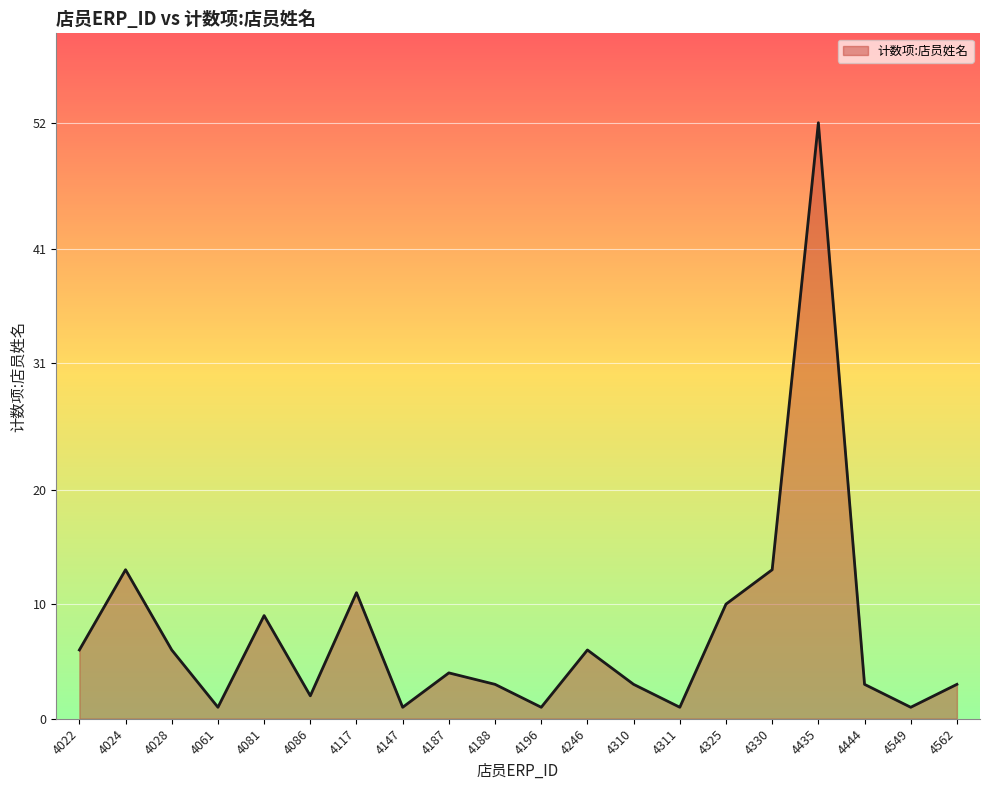

What is the difference between the maximum and minimum values?

51